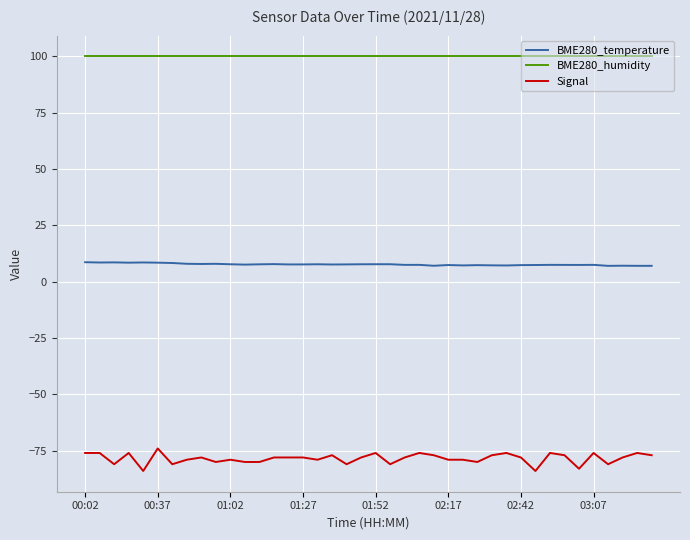

True or false: BME280_temperature and Signal cross at least once.

False